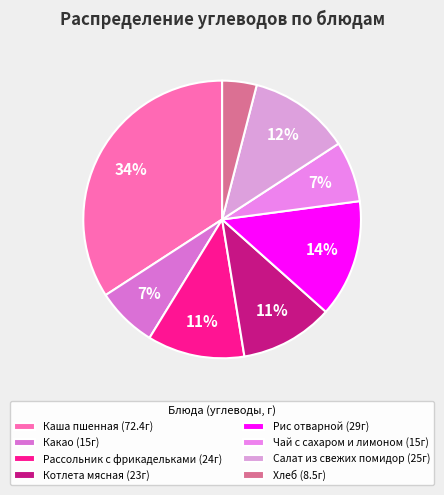

To the nearest percent, what is the average slice percentage?

12%